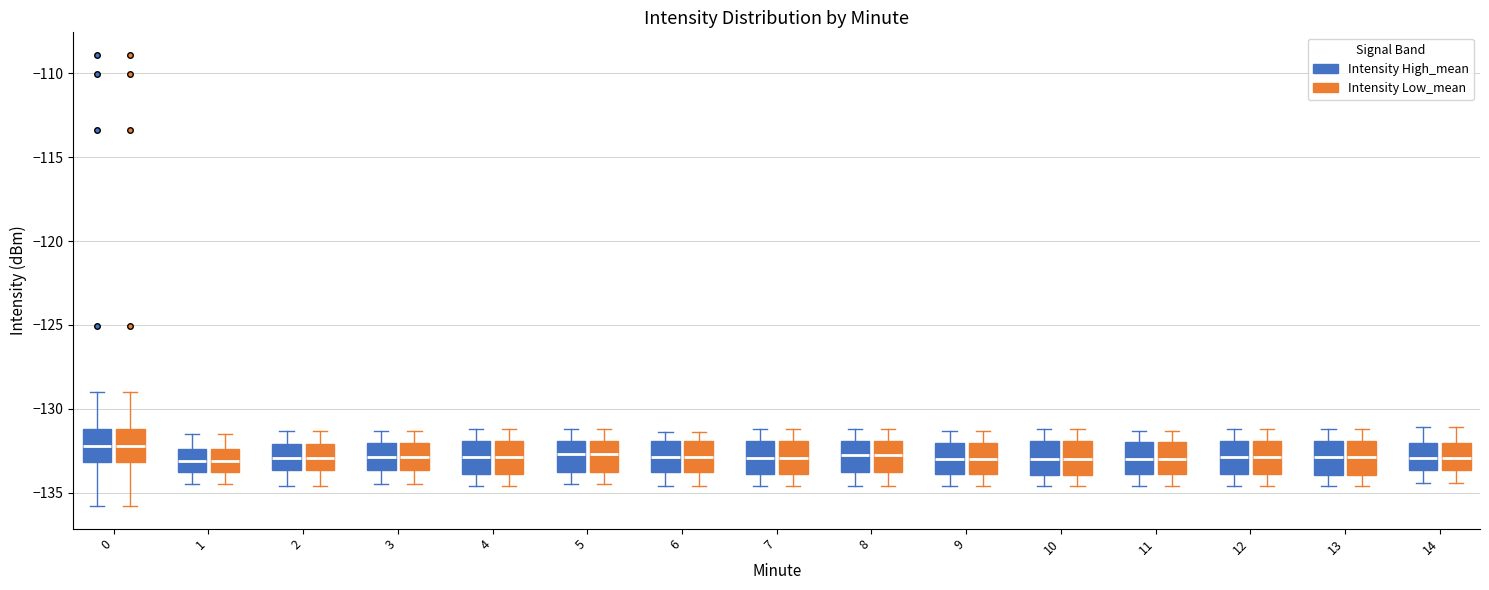

Where does the median line of the box for 3 (Intensity Low_mean) sit on the y-axis? The values are not printed on the chart, so give them approximately, as read against the axis.

-133.0